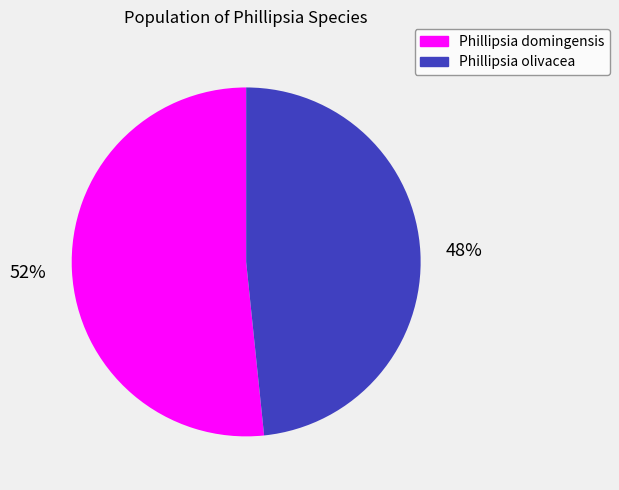

To the nearest percent, what is the combined percentage of Phillipsia olivacea and Phillipsia domingensis?

100%